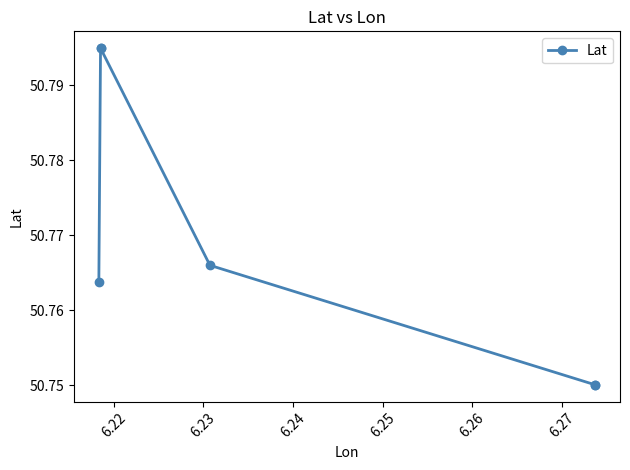

What is the ratio of the value at 6.26 to the value at 6.25?

1.0